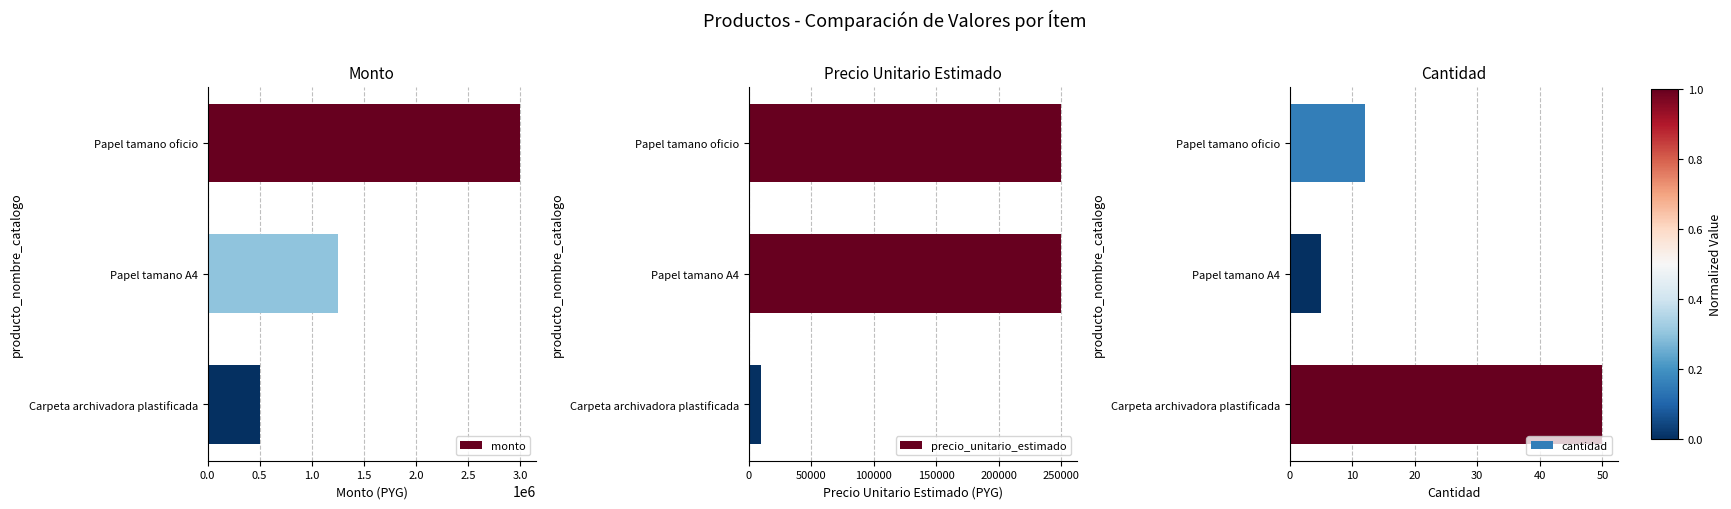

True or false: cantidad has a value of 50 at Carpeta archivadora plastificada.

True